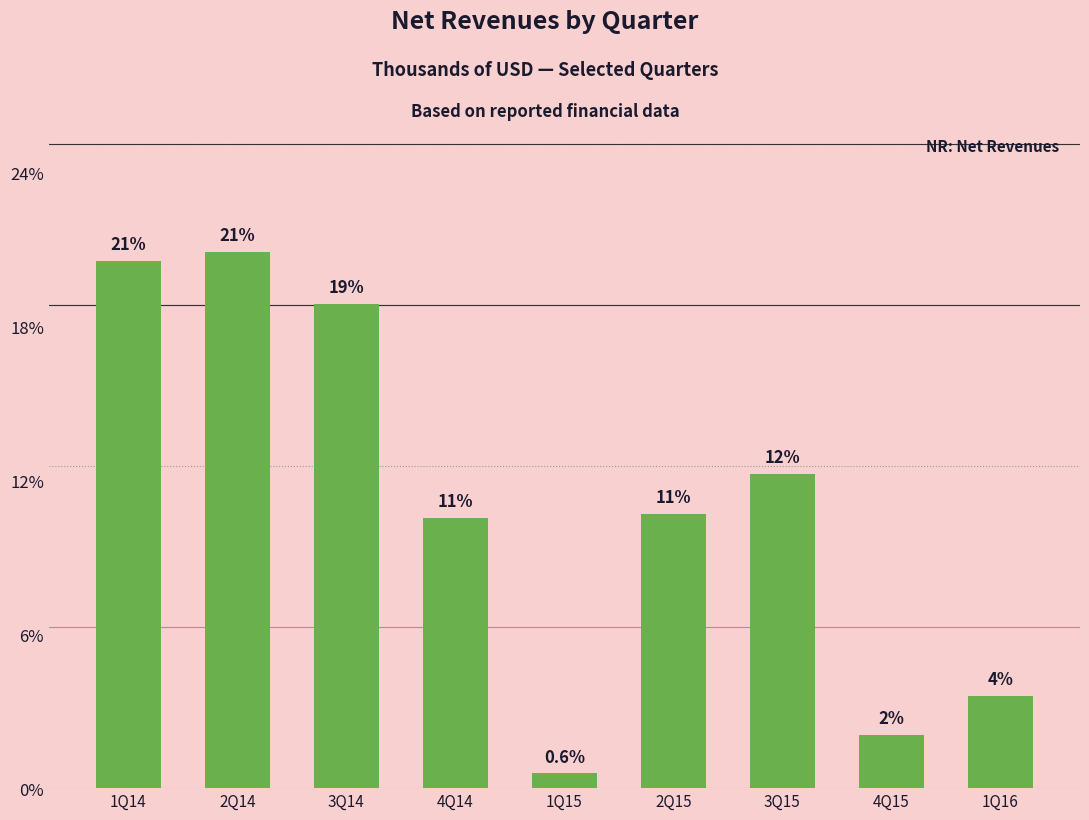

Reading right to left, what are all the values shown in this chart?

3.6	2.1	12.2	10.7	0.6	10.5	18.9	20.9	20.5